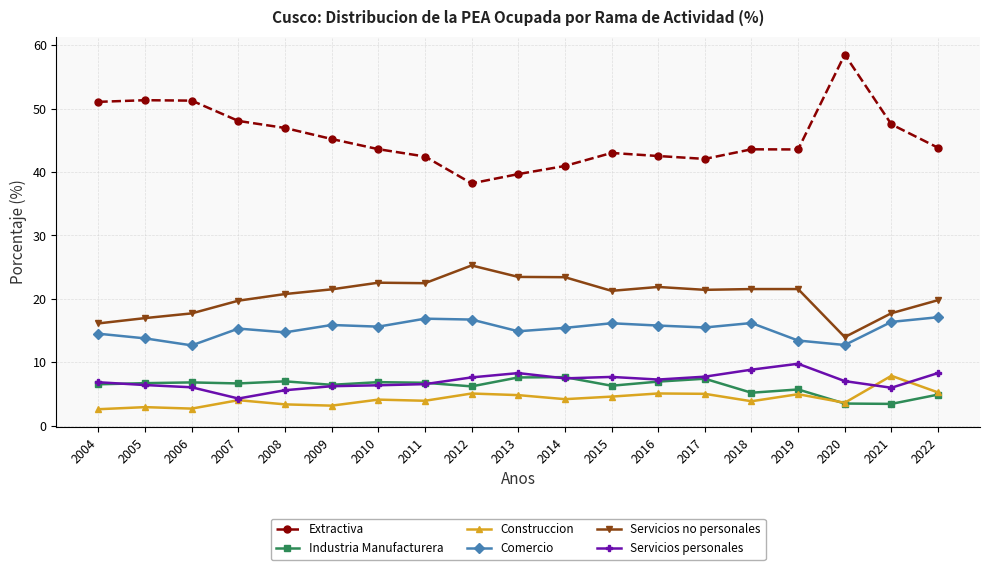

What value does the Construccion series have at 2022?

5.3